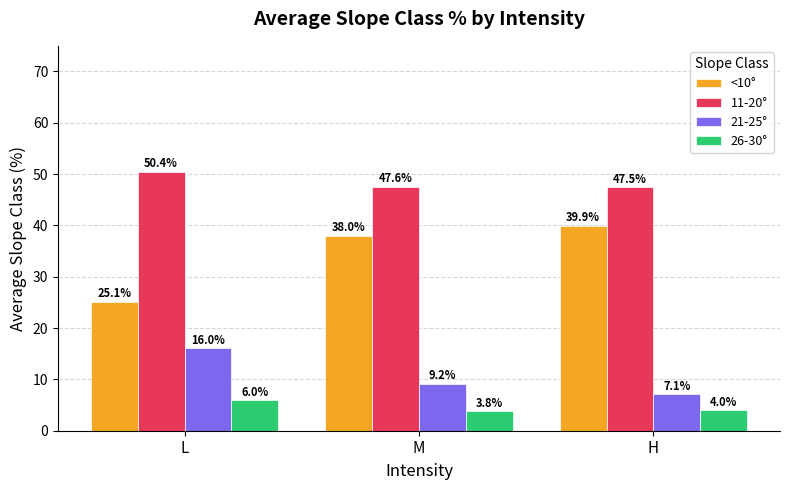

Where is 21-25° nearest to the value 11?

M